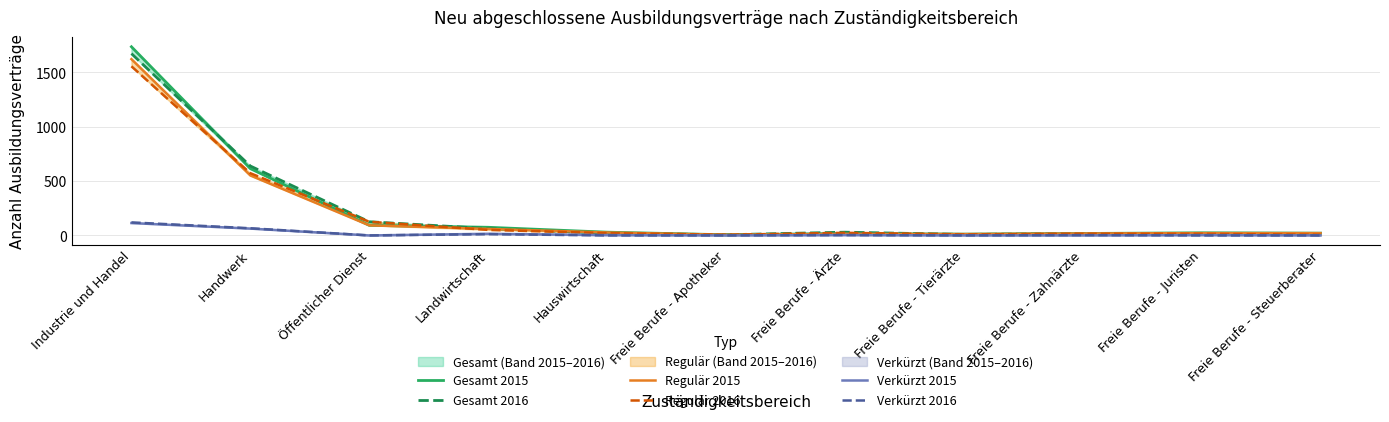

Rank the categories by Verkürzt 2016 value from highest to lowest.

Industrie und Handel, Handwerk, Landwirtschaft, Freie Berufe - Ärzte, Freie Berufe - Zahnärzte, Öffentlicher Dienst, Hauswirtschaft, Freie Berufe - Apotheker, Freie Berufe - Tierärzte, Freie Berufe - Juristen, Freie Berufe - Steuerberater